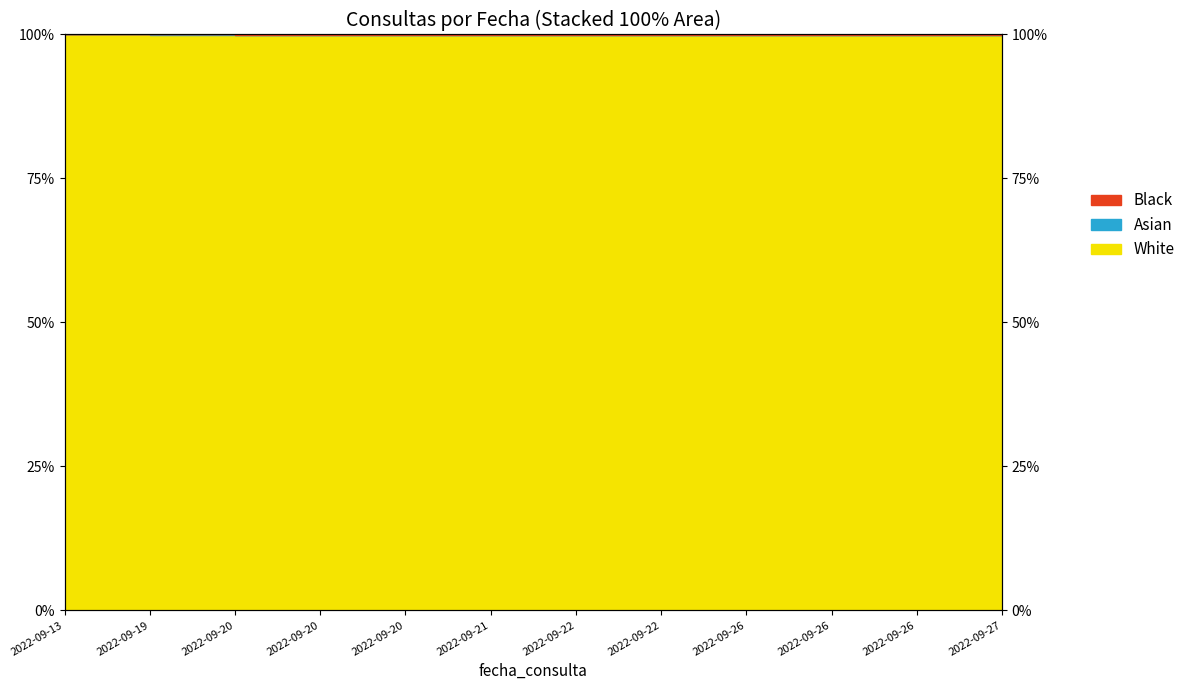

True or false: the data shows 100.0 at 2022-09-27.

True